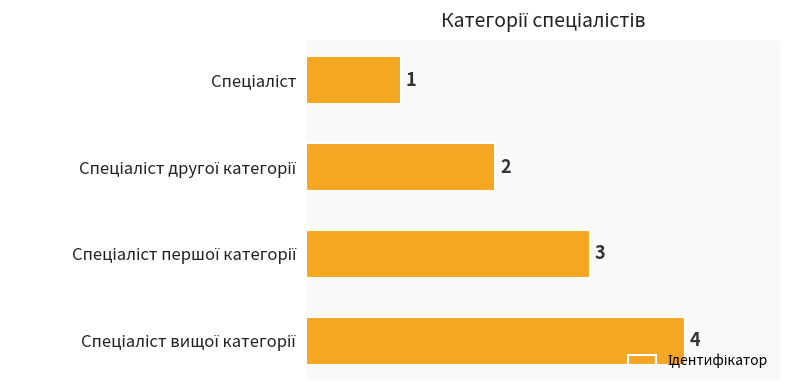

What is the sum of all values?

10